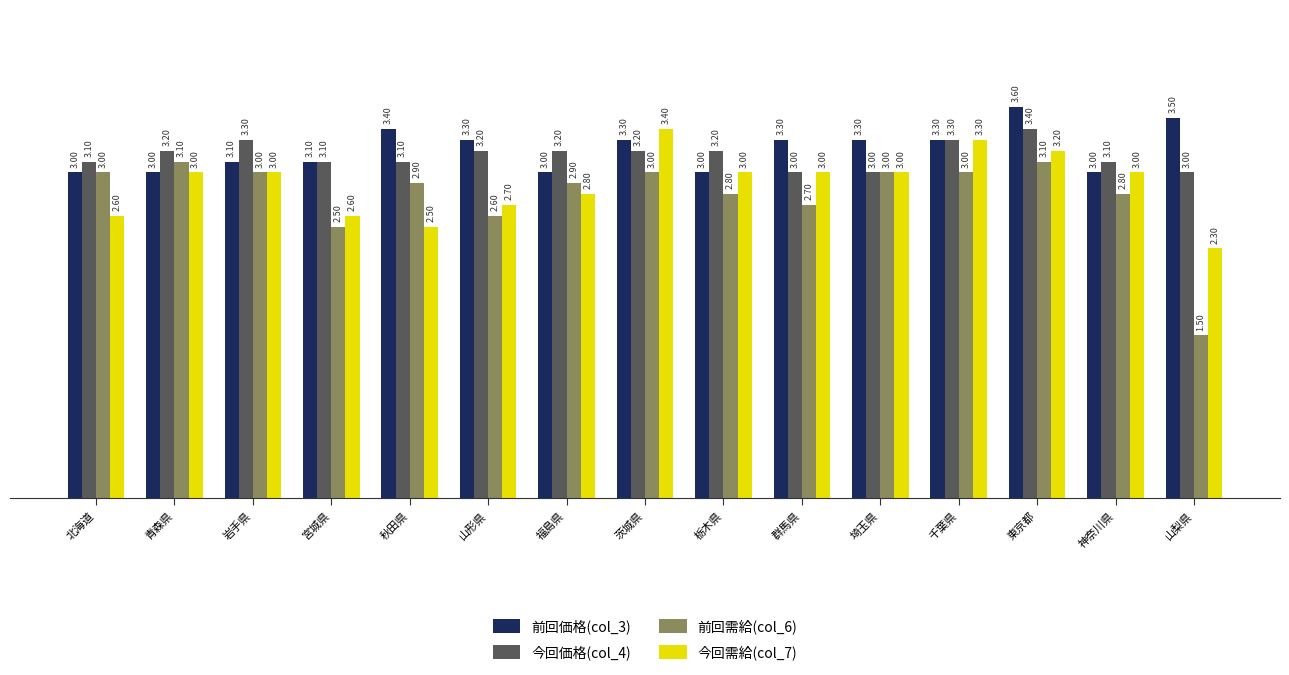

True or false: 今回需給(col_7) has a value of 2.6 at 北海道.

True